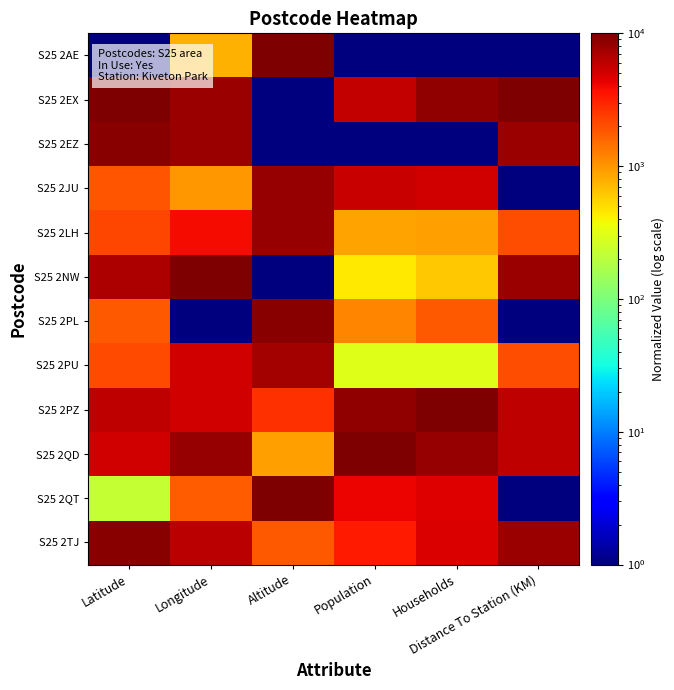

What is the spread (max minus min) of values at Distance To Station (KM)?

9999.0